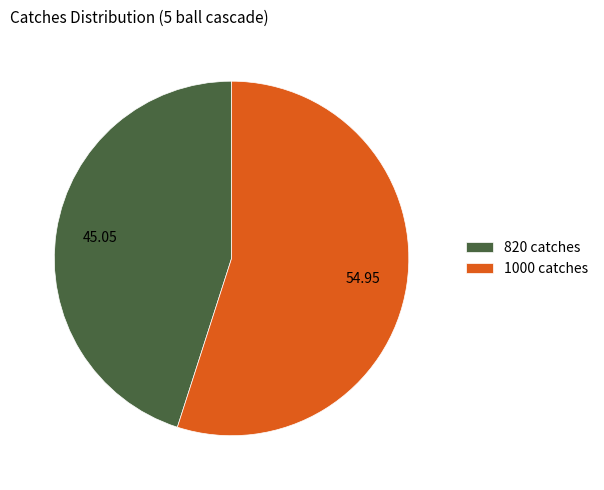

Which has a higher value, 1000 or 820?

1000